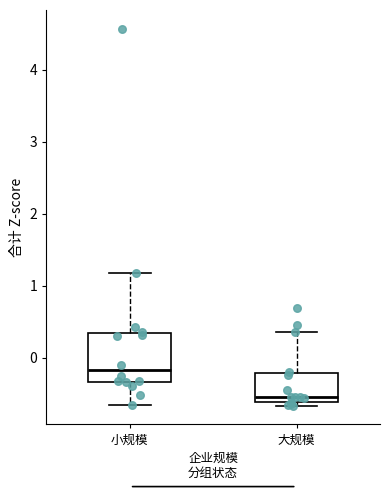

Where is the lower edge of the box for 小规模 on the y-axis? The values are not printed on the chart, so give them approximately, as read against the axis.

-0.3